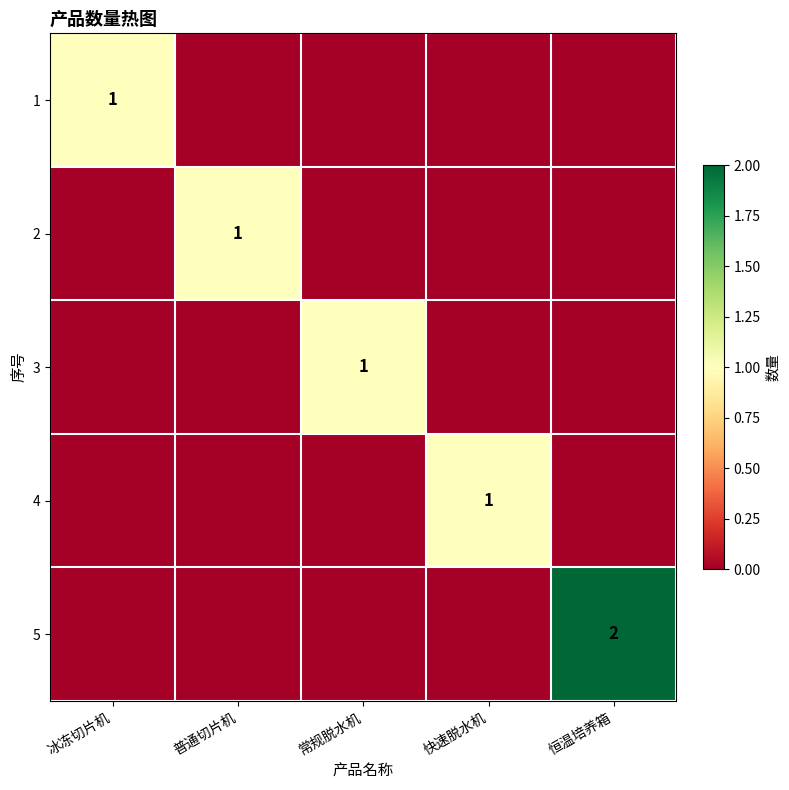

The value of 3 at 常规脱水机 is 0. True or false?

False